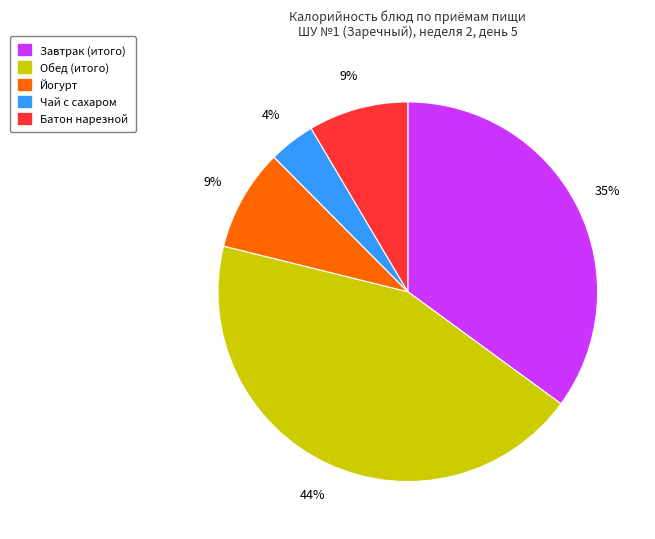

Is it true that Батон нарезной is 23% of the pie?

False